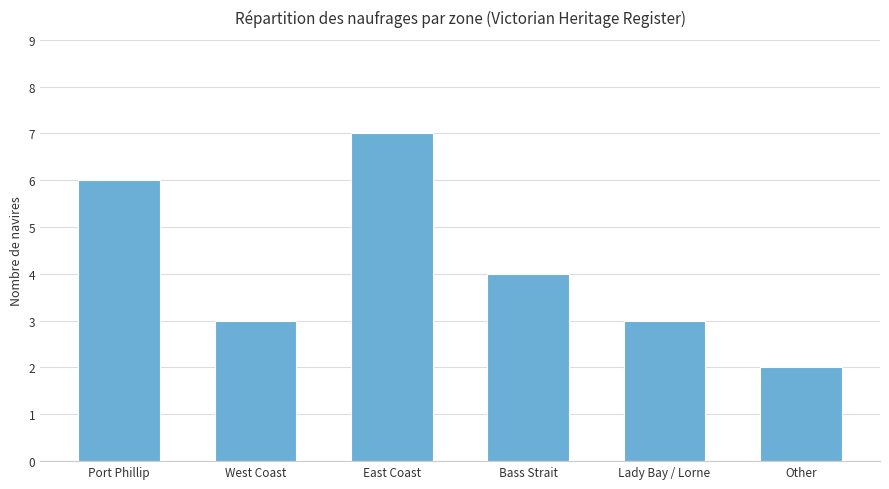

What is the value of the 1st bar from the left?

6